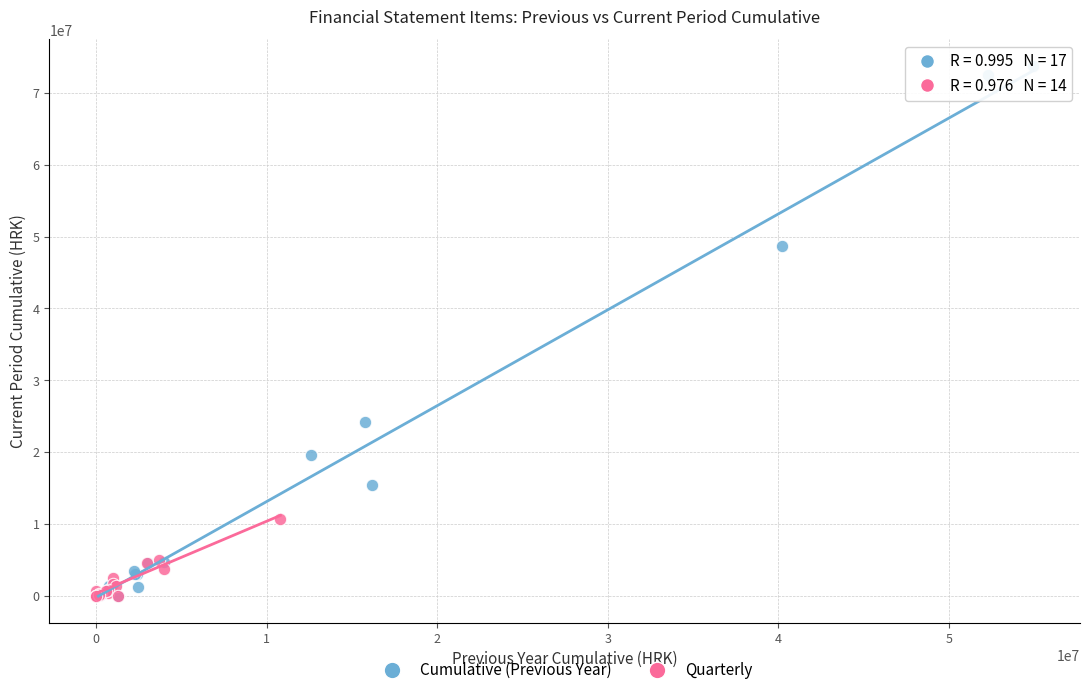

What are all the series names shown in the legend?

Cumulative (Previous Year), Quarterly